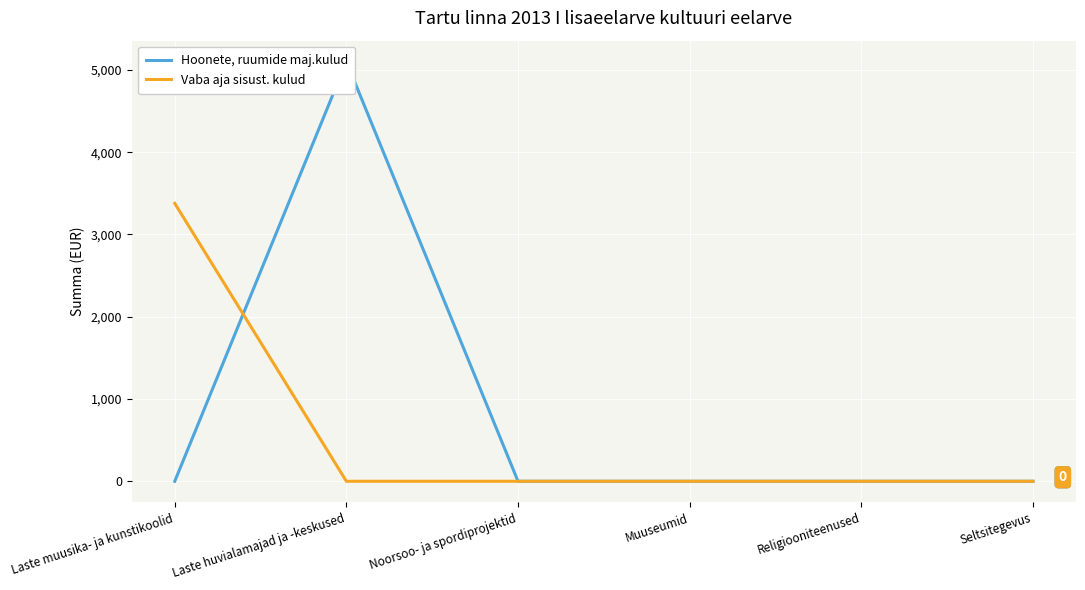

How many lines are shown in the chart?

2